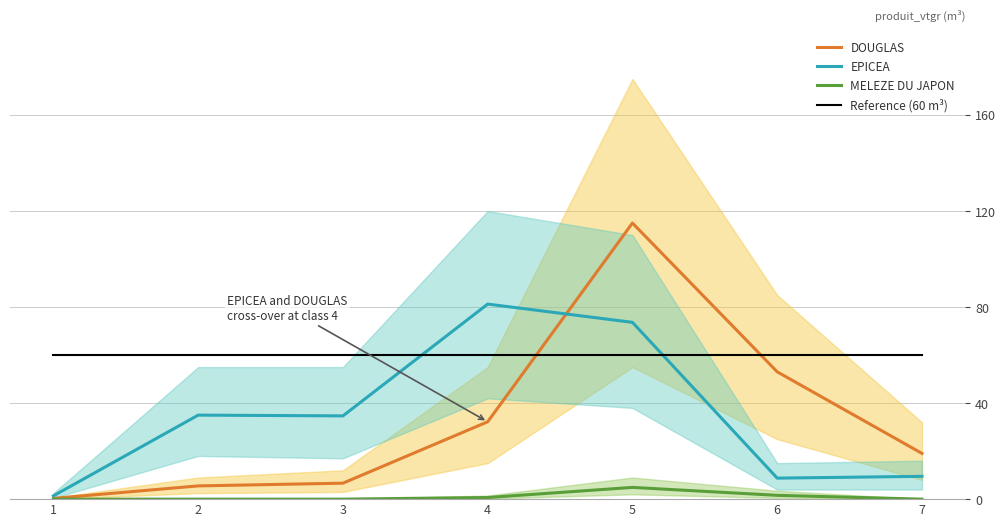

Rank the series by their maximum value, from lowest to highest.

MELEZE DU JAPON, Reference (60 m³), EPICEA, DOUGLAS